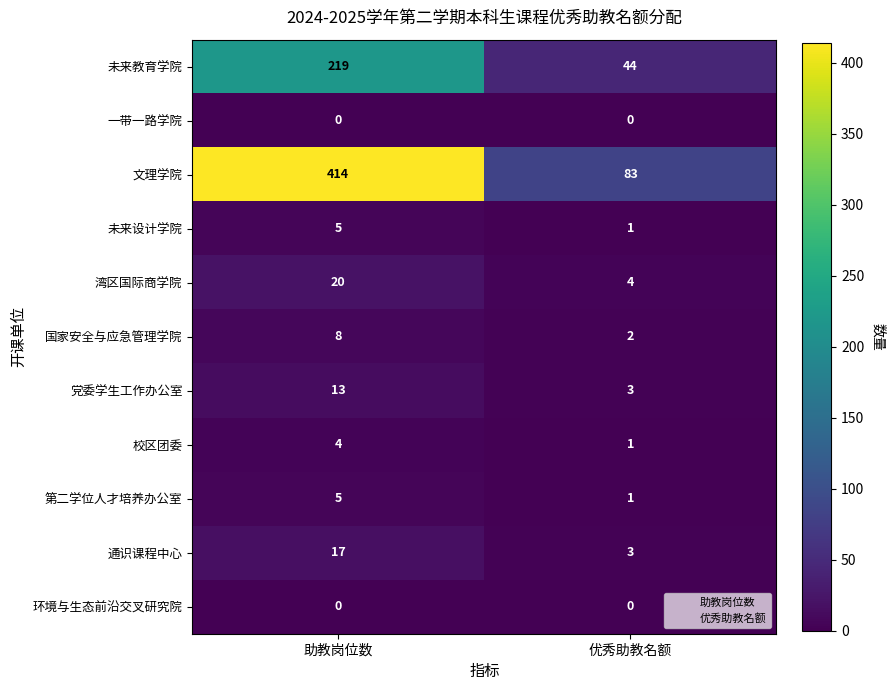

Is the value of 国家安全与应急管理学院 at 助教岗位数 greater than the value of 党委学生工作办公室 at 优秀助教名额?

Yes